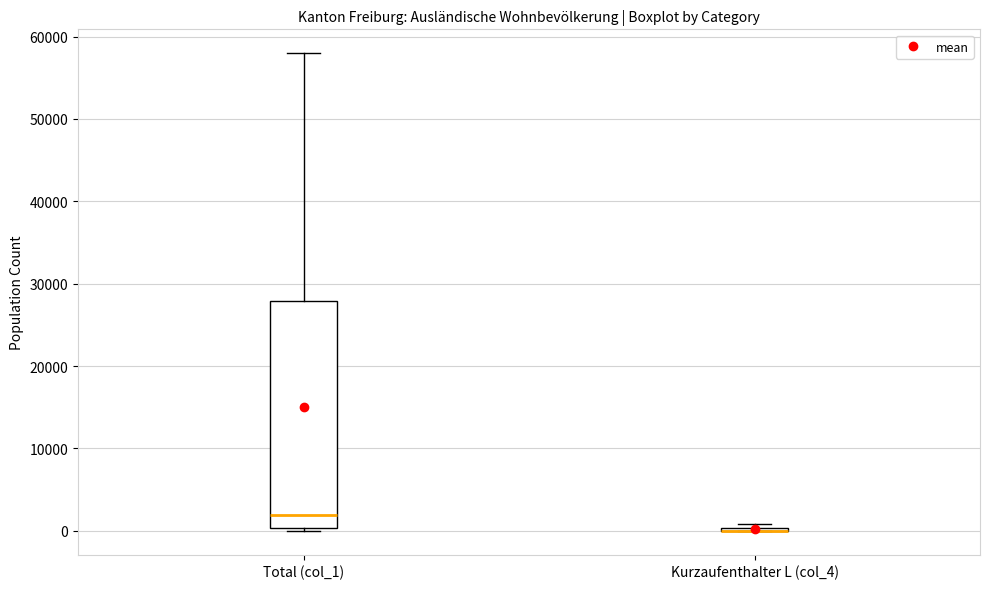

Reading left to right, read every box against the y-axis: the position of its median line, the range the box covers, and the ends of its whiskers. The values are not printed on the chart, so give them approximately, as read against the axis.

Total (col_1): median 2000, box 0 to 28000, whiskers 0 (just below the box's lower edge) to 58000
Kurzaufenthalter L (col_4): box collapsed to a line at 0, whiskers 0 to 1000